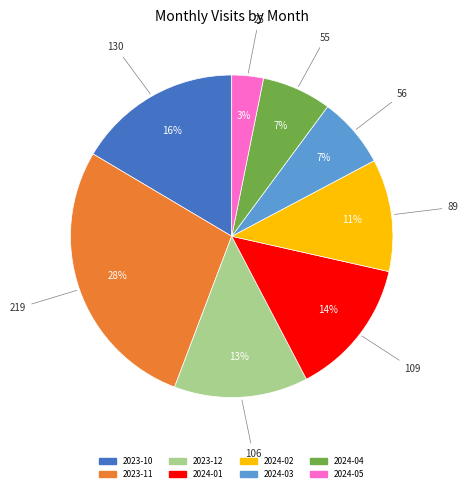

How many slices are in this pie chart?

8